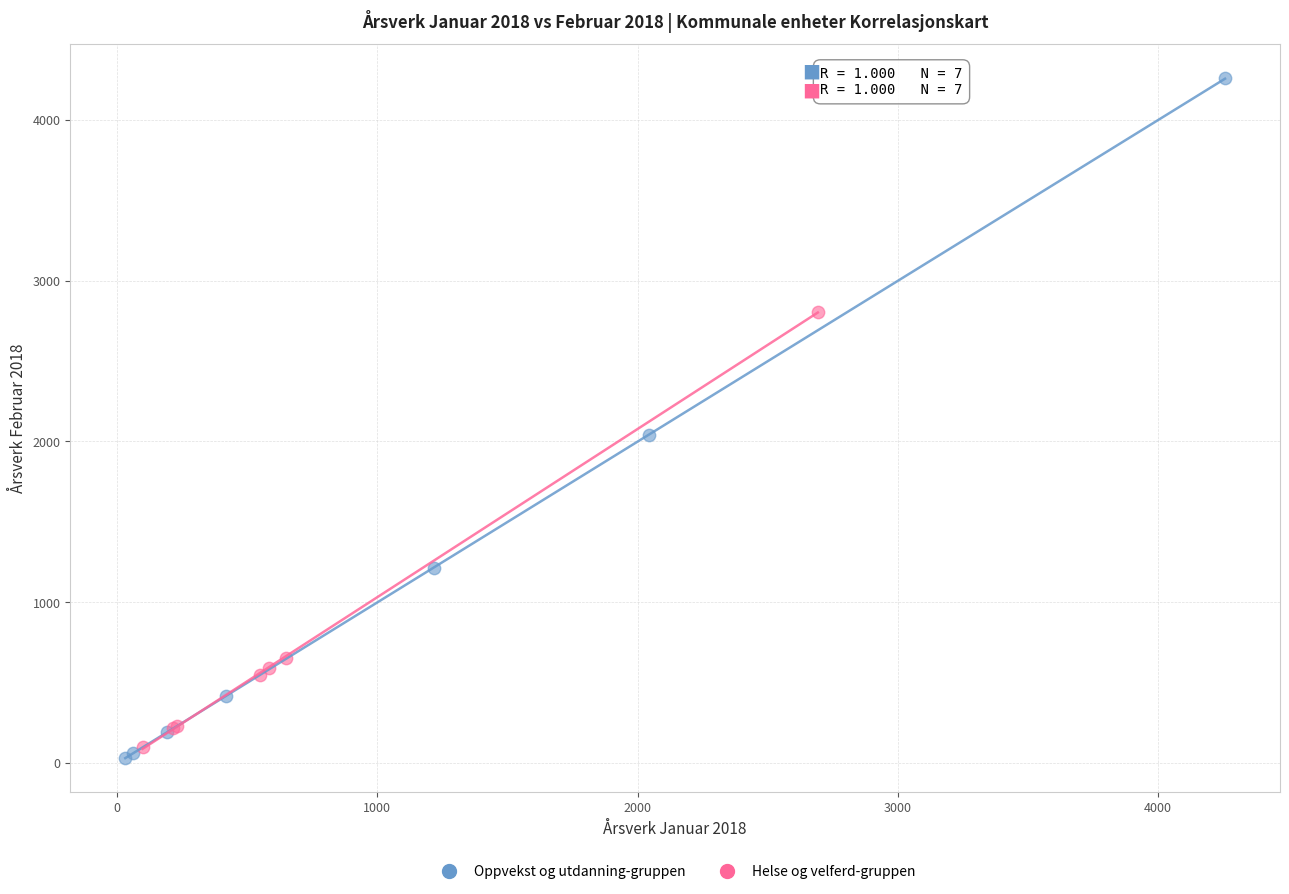

Which series contains the highest Y value?

Oppvekst og utdanning-gruppen